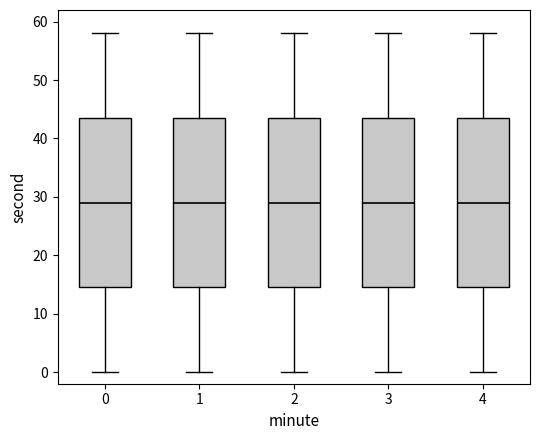

Where does the median line of the box at x = 1 sit on the y-axis? The values are not printed on the chart, so give them approximately, as read against the axis.

29